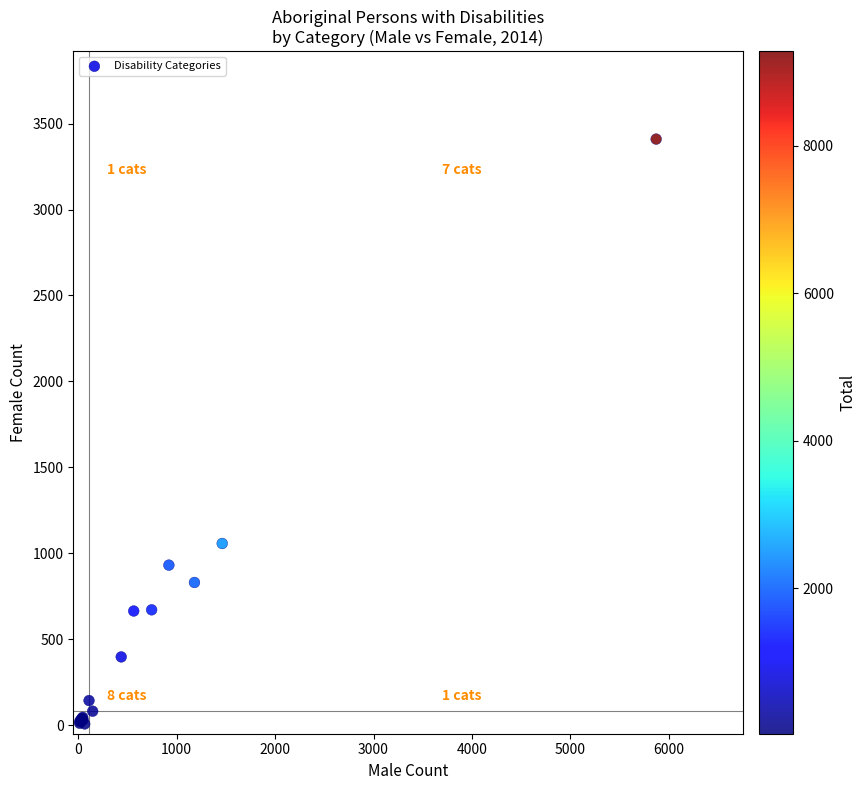

What Y value in the scatter plot is closest to 1708?

1057